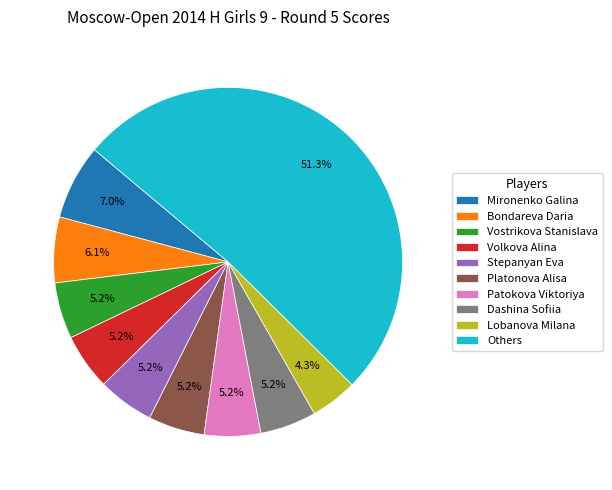

Is there a majority slice in this chart?

Yes